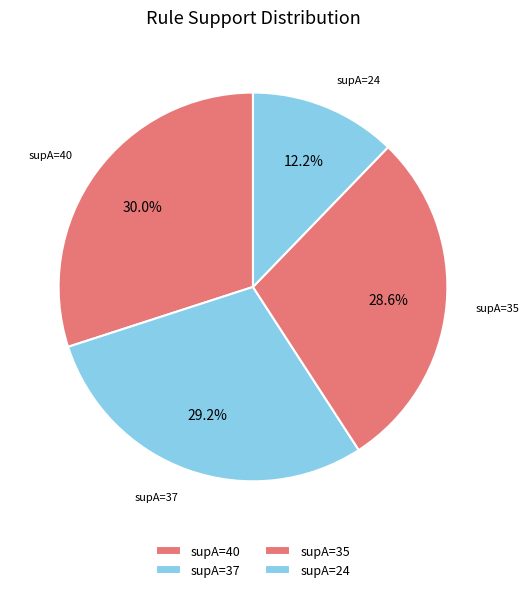

What is the largest slice in the pie chart?

supA=40